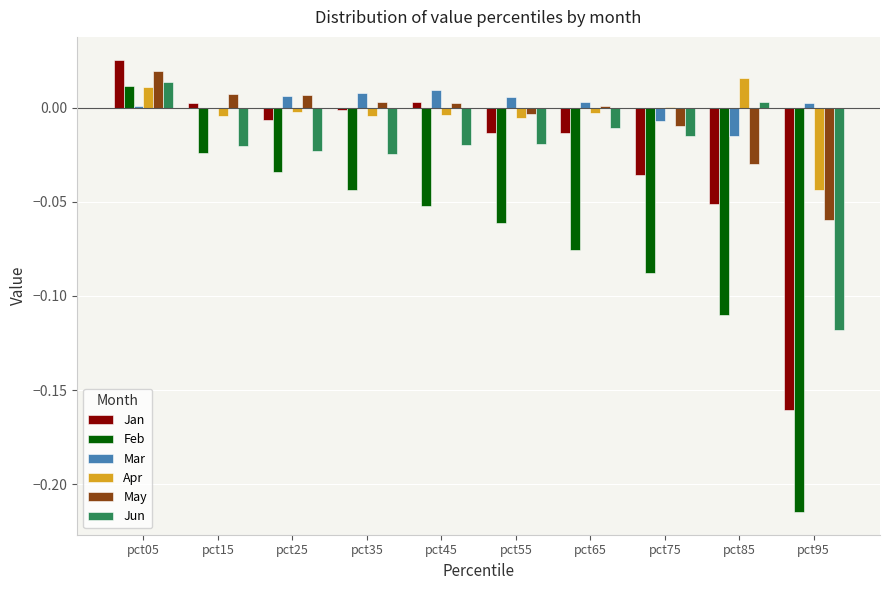

Which series changed the most between pct45 and pct75?

Jan